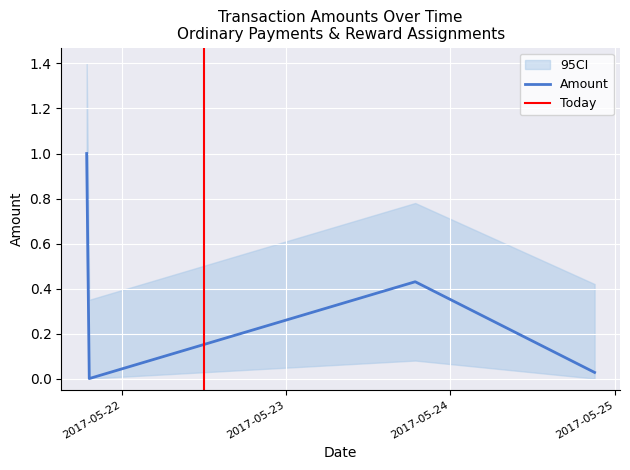

What is the value of the Amount_upper point at the 1st from the left?

1.4